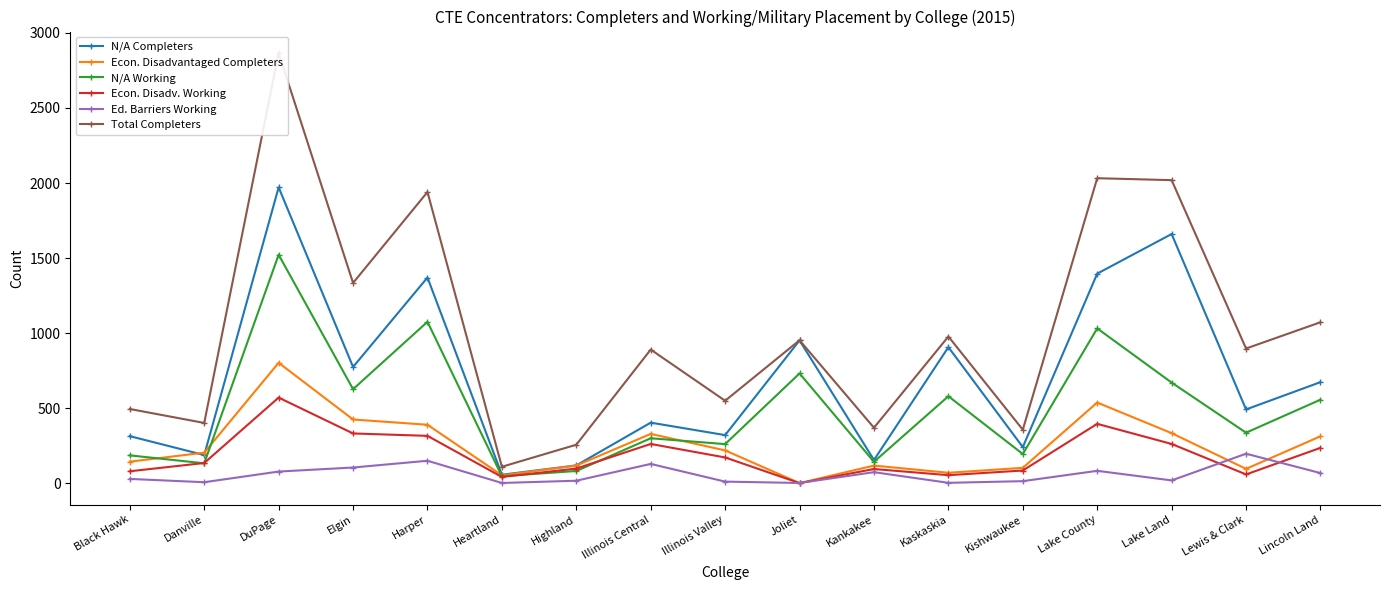

What value does the Ed. Barriers Working series have at Kishwaukee, to the nearest 5?

15